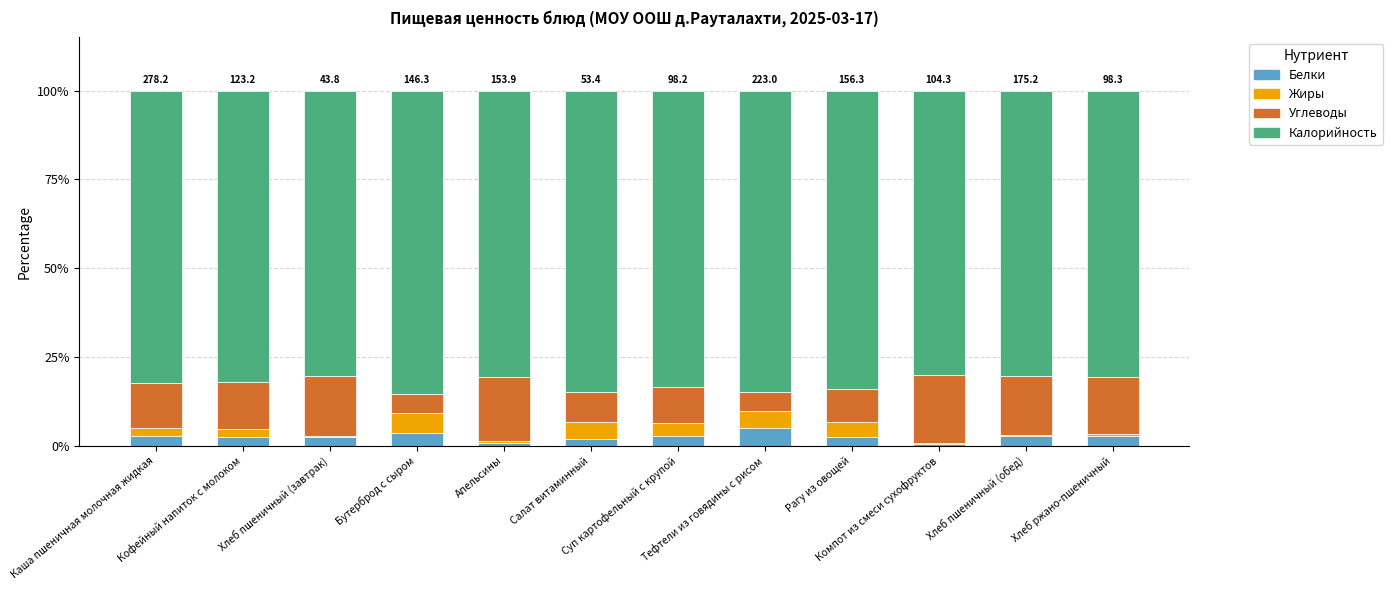

What is the maximum value for Белки?

4.8